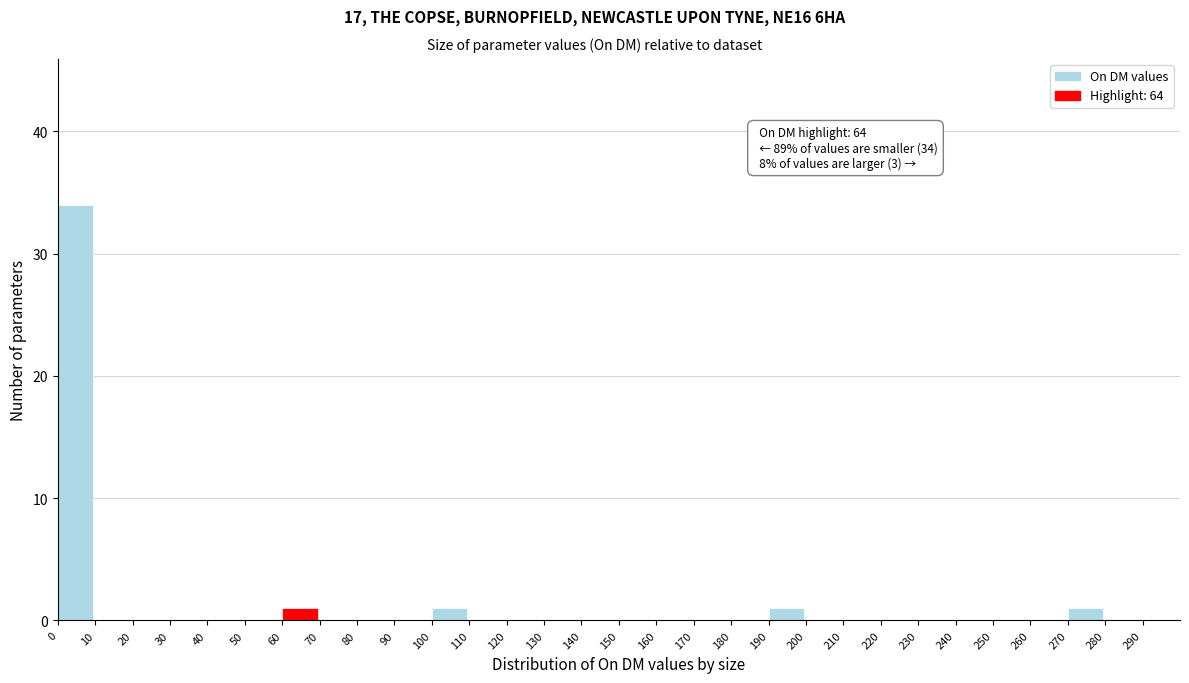

Which range on the x-axis has the tallest bar?

0 to 10